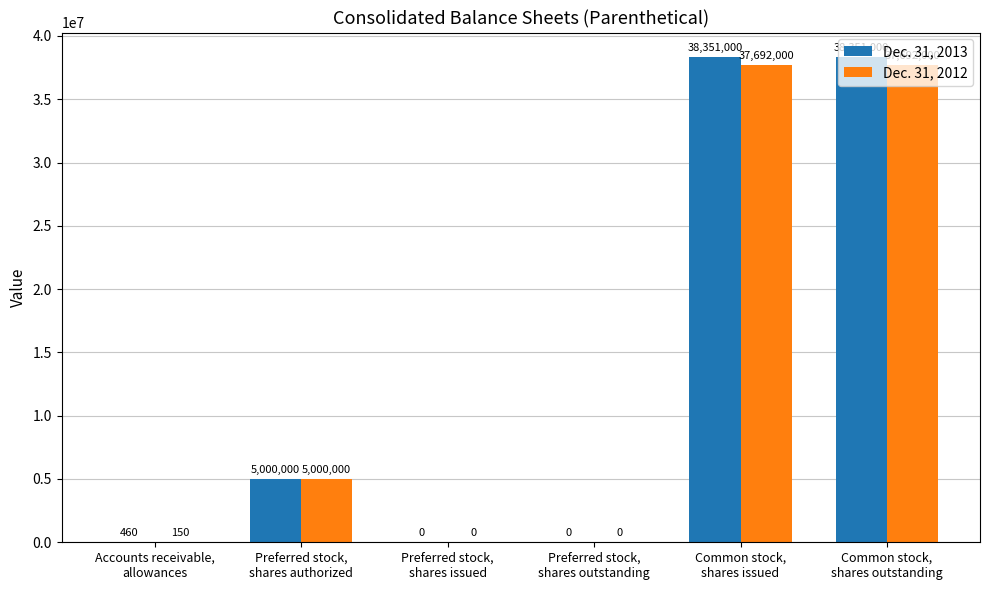

Which series has the largest total across all categories?

Dec. 31, 2013